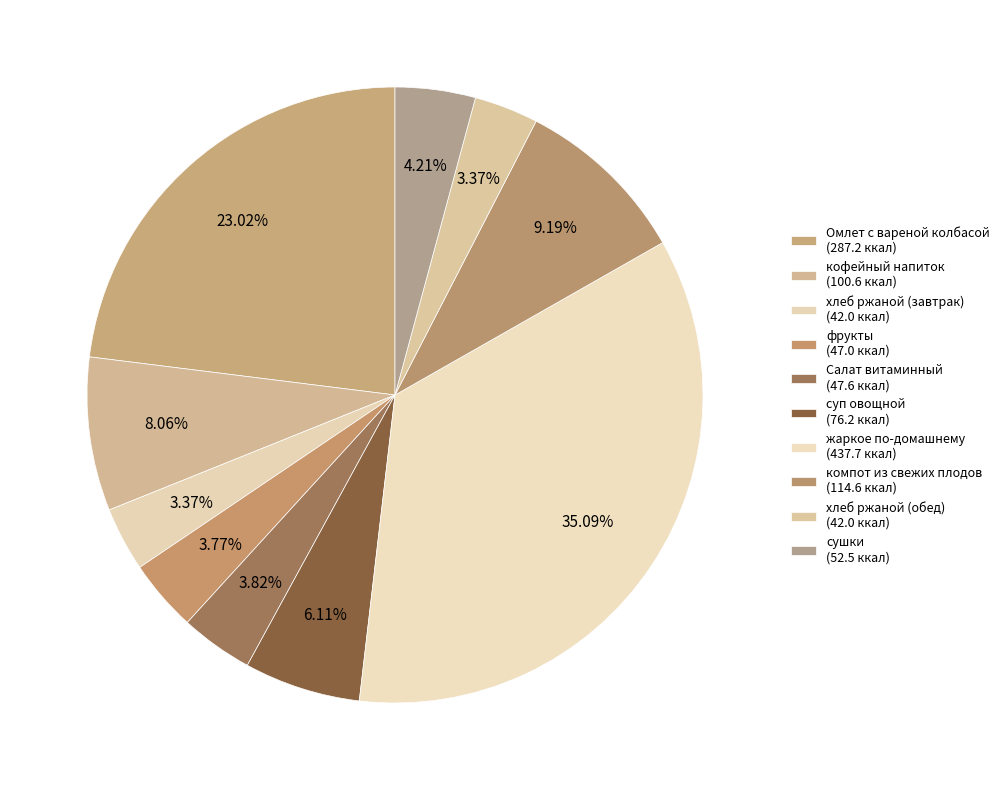

Is Омлет с вареной колбасой the majority of the pie?

No